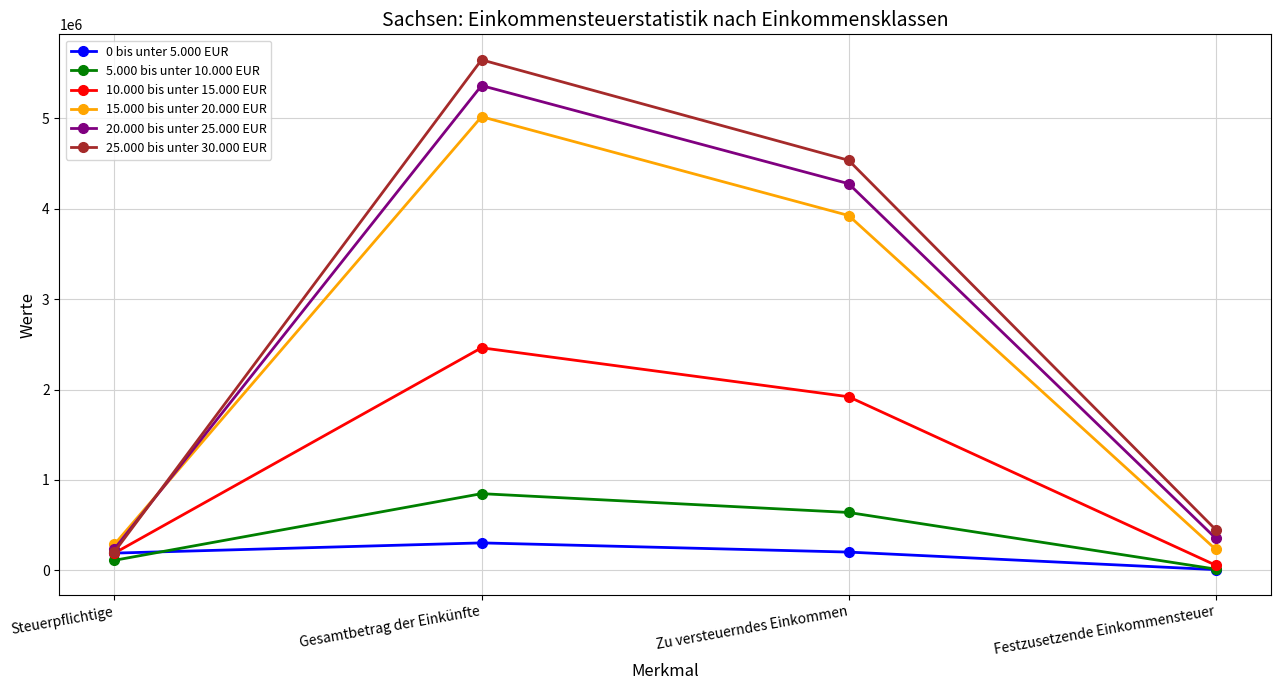

What is the difference between the second highest and second lowest values in the 20.000 bis unter 25.000 EUR series?

3921801